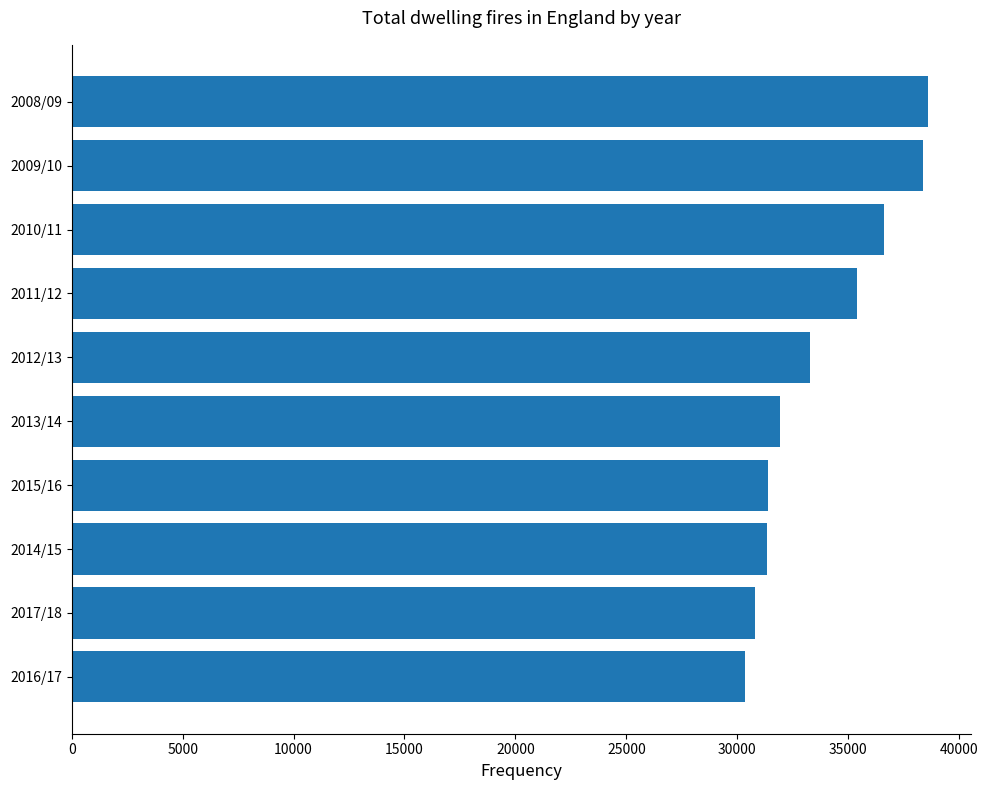

What is the minimum value shown in the chart?

30353